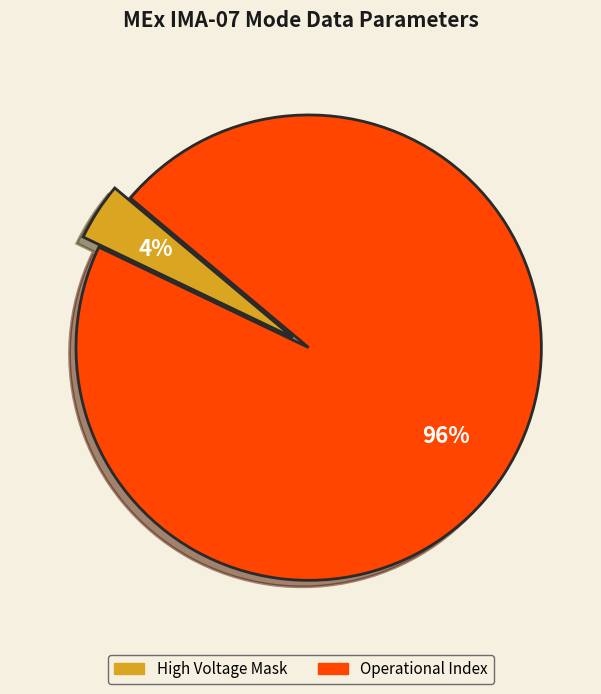

To the nearest percent, what is the average slice percentage?

50%